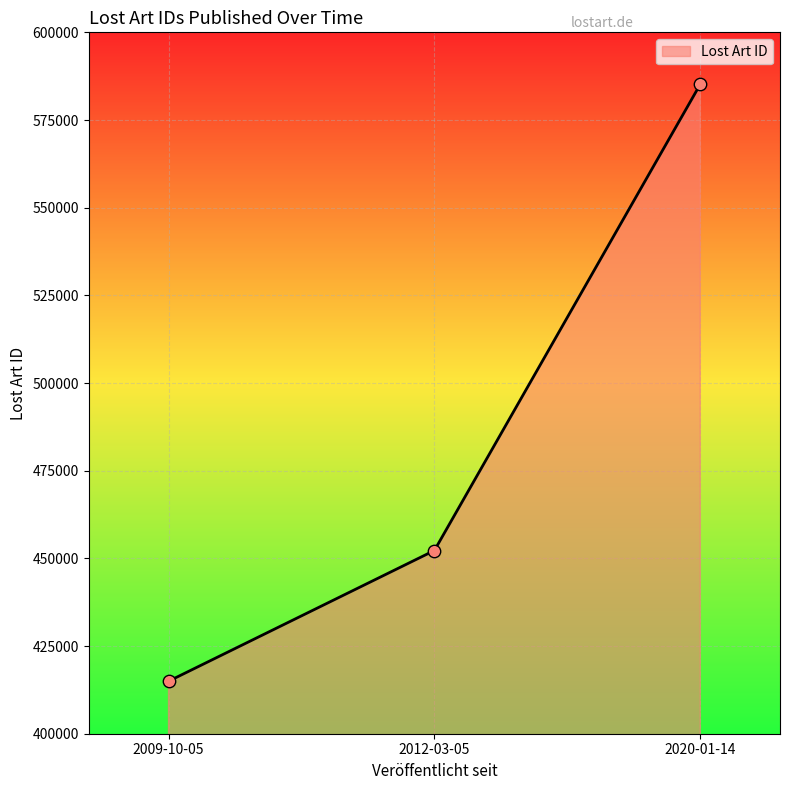

What is the change in value from 2009-10-05 to 2012-03-05?

+37277.0